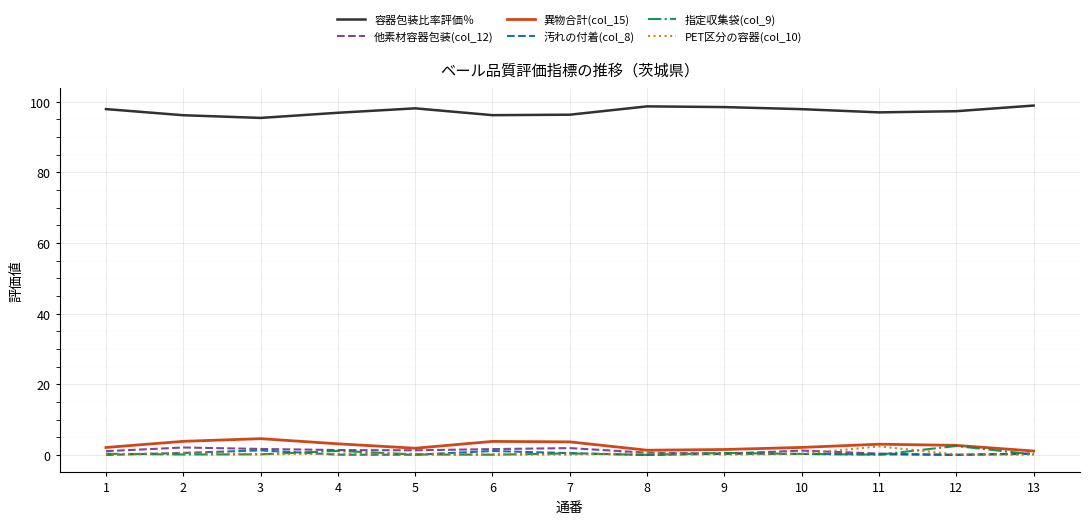

The value of PET区分の容器(col_10) at 11 is 2.4. True or false?

True